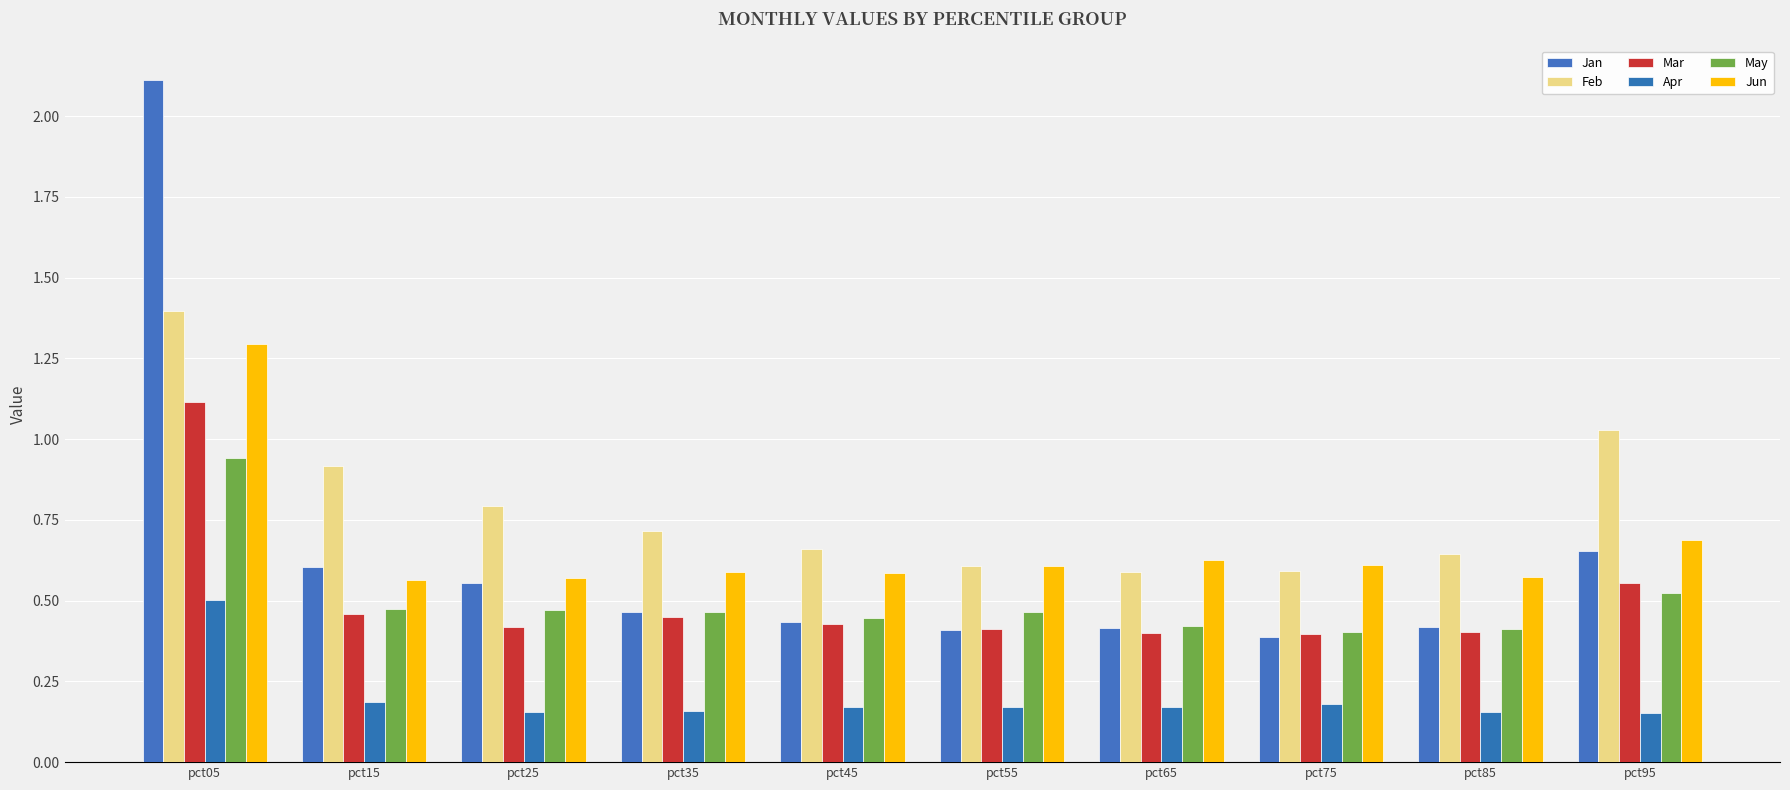

What is the difference between the second highest and minimum values in the Jan series?

0.3